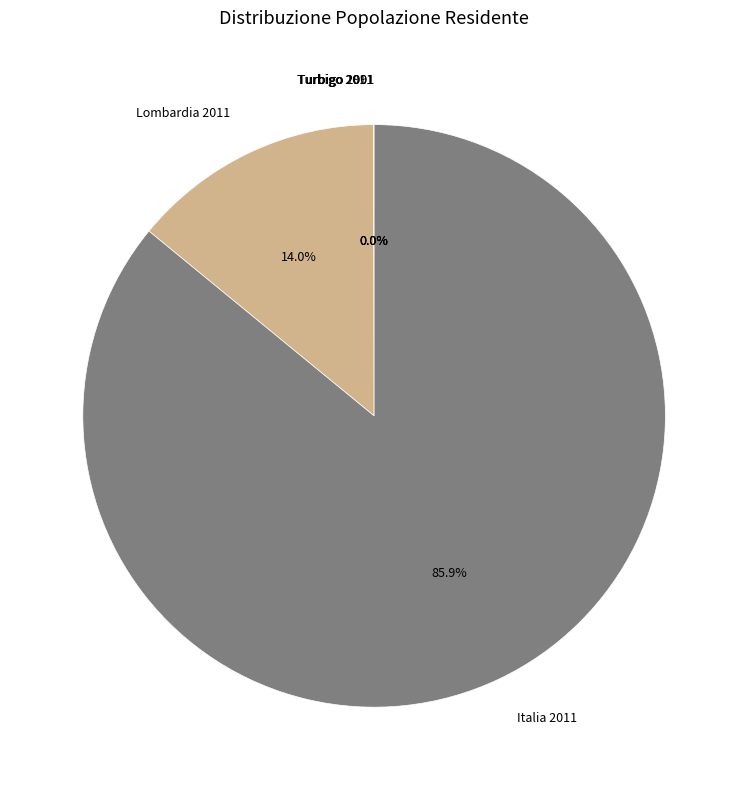

Is Italia 2011 the majority of the pie?

Yes